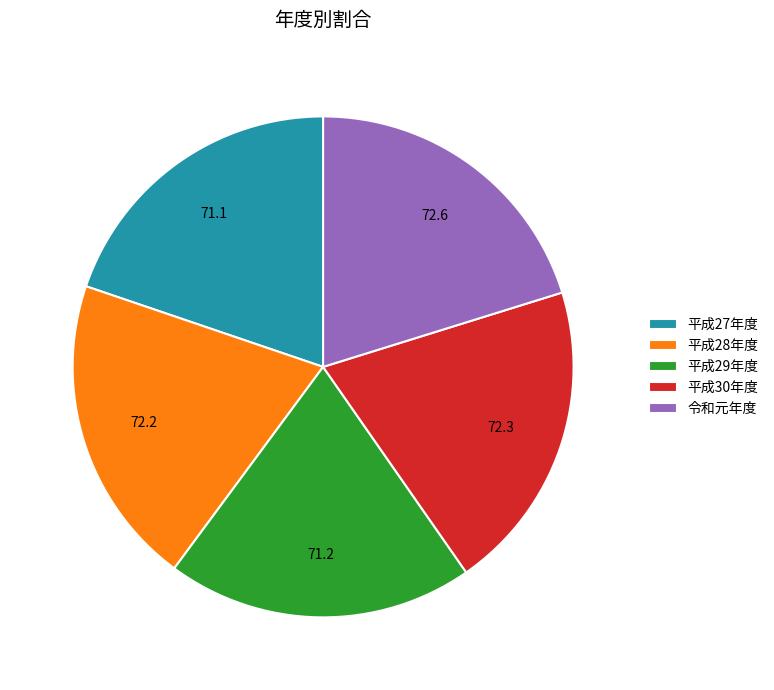

Do 令和元年度 and 平成28年度 together represent more than half of the pie?

No